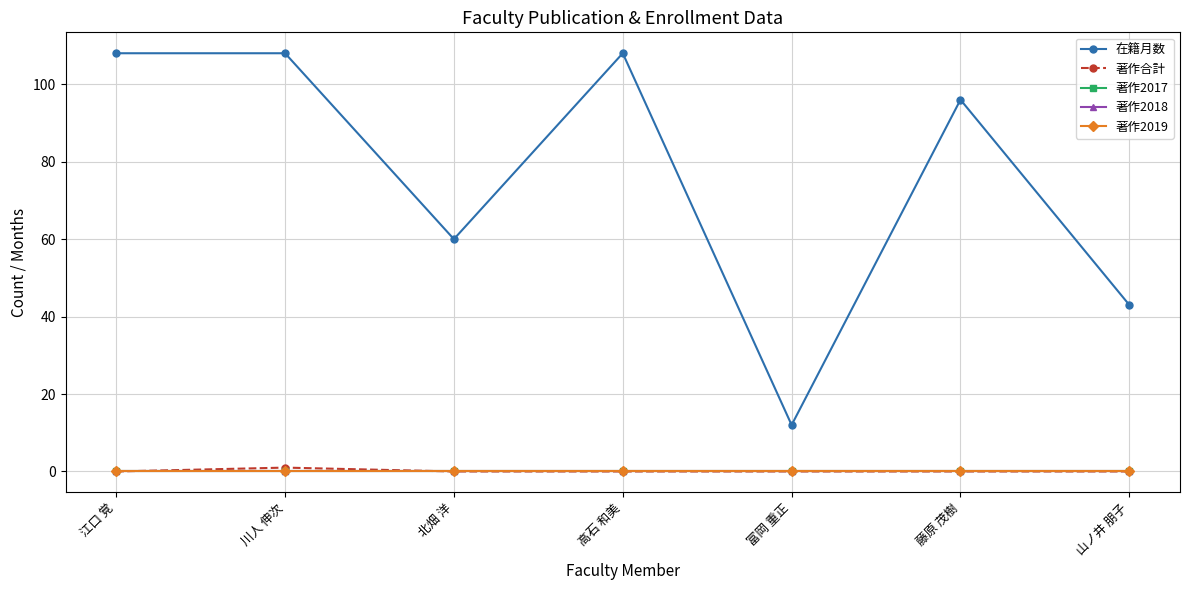

Reading left to right, what are all the values shown in this chart?

在籍月数: 108	108	60	108	12	96	43
著作合計: 0	1	0	0	0	0	0
著作2017: 0	0	0	0	0	0	0
著作2018: 0	0	0	0	0	0	0
著作2019: 0	0	0	0	0	0	0